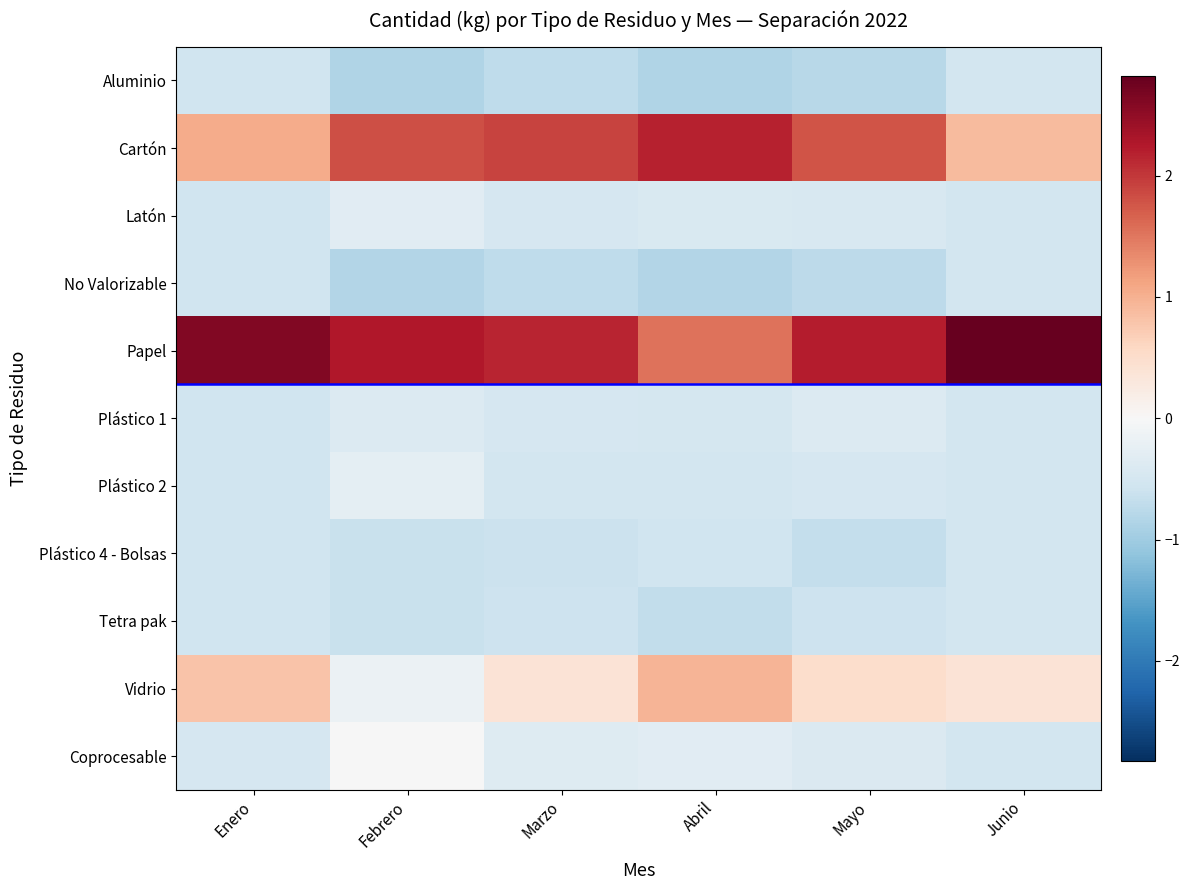

Reading left to right, list all the values displayed in this chart.

Aluminio: Enero=-0.6	Febrero=-0.8	Marzo=-0.7	Abril=-0.8	Mayo=-0.8	Junio=-0.5
Cartón: Enero=1.0	Febrero=1.8	Marzo=1.9	Abril=2.2	Mayo=1.8	Junio=0.9
Latón: Enero=-0.6	Febrero=-0.3	Marzo=-0.5	Abril=-0.4	Mayo=-0.5	Junio=-0.5
No Valorizable: Enero=-0.6	Febrero=-0.8	Marzo=-0.7	Abril=-0.8	Mayo=-0.7	Junio=-0.5
Papel: Enero=2.6	Febrero=2.3	Marzo=2.2	Abril=1.5	Mayo=2.2	Junio=2.8
Plástico 1: Enero=-0.6	Febrero=-0.4	Marzo=-0.5	Abril=-0.5	Mayo=-0.4	Junio=-0.5
Plástico 2: Enero=-0.6	Febrero=-0.3	Marzo=-0.5	Abril=-0.5	Mayo=-0.5	Junio=-0.5
Plástico 4 - Bolsas: Enero=-0.6	Febrero=-0.6	Marzo=-0.6	Abril=-0.6	Mayo=-0.7	Junio=-0.5
Tetra pak: Enero=-0.6	Febrero=-0.6	Marzo=-0.6	Abril=-0.7	Mayo=-0.6	Junio=-0.5
Vidrio: Enero=0.8	Febrero=-0.2	Marzo=0.4	Abril=1.0	Mayo=0.5	Junio=0.4
Coprocesable: Enero=-0.5	Febrero=-0.0	Marzo=-0.4	Abril=-0.3	Mayo=-0.4	Junio=-0.5